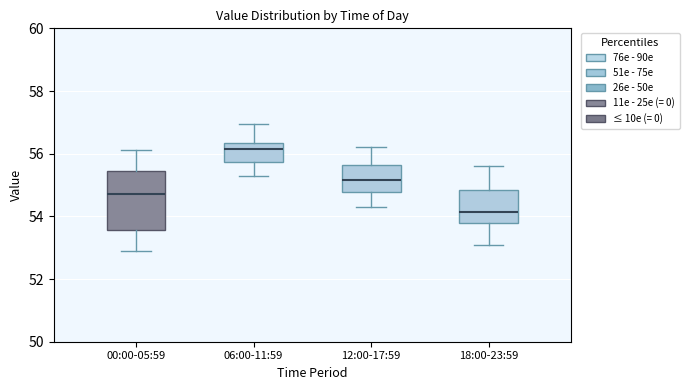

Where does the median line of the box for 06:00-11:59 sit on the y-axis? The values are not printed on the chart, so give them approximately, as read against the axis.

56.2